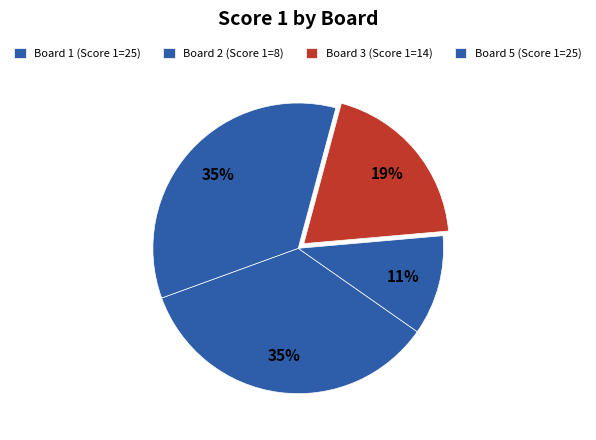

What is the largest slice in the pie chart?

Board 1